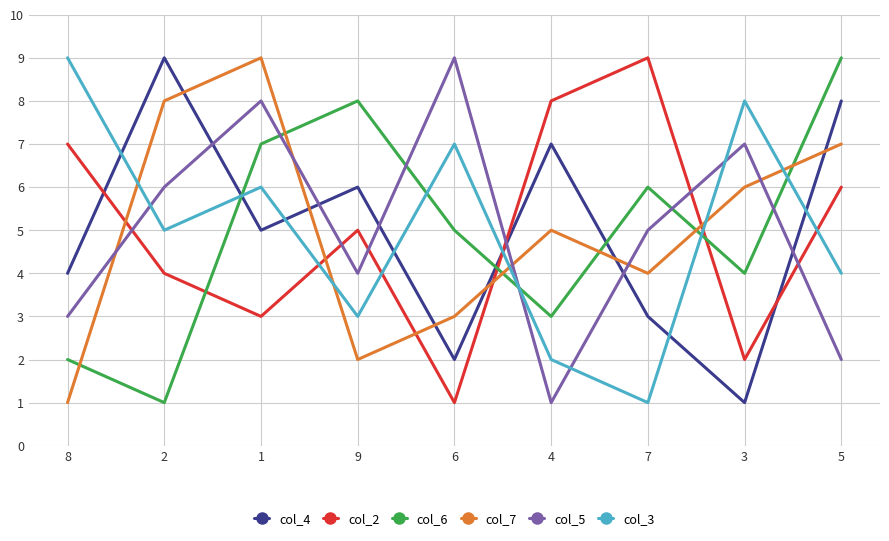

How many values in the col_5 series are below 5?

4